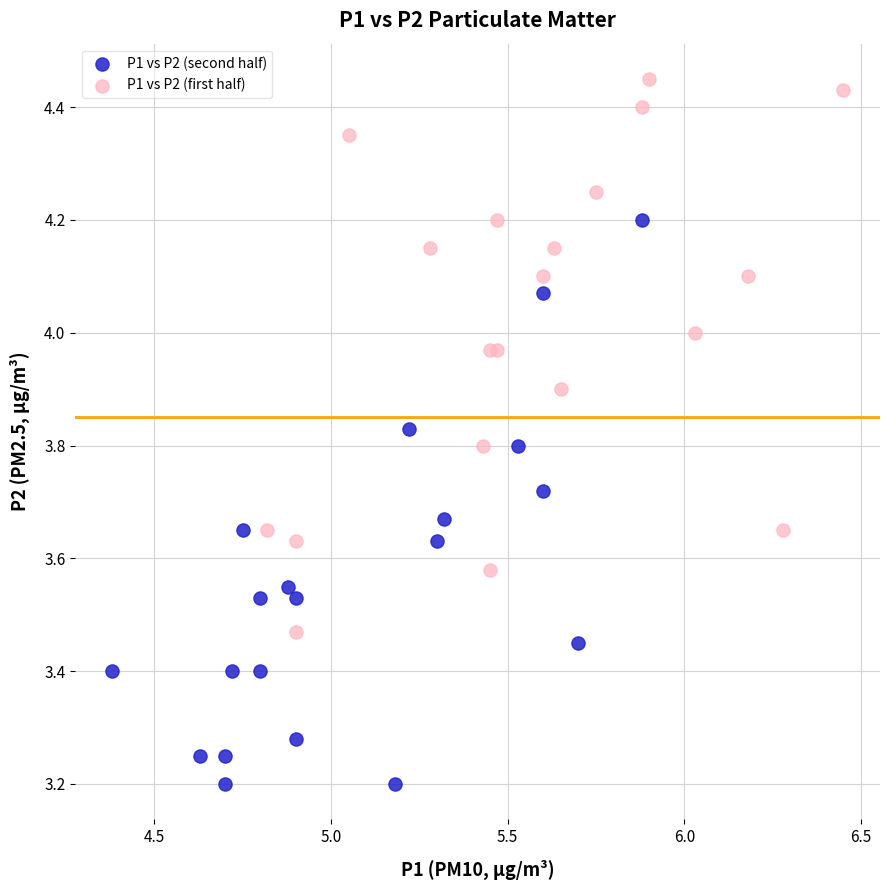

Which series reaches the minimum Y coordinate?

P1 vs P2 (second half)